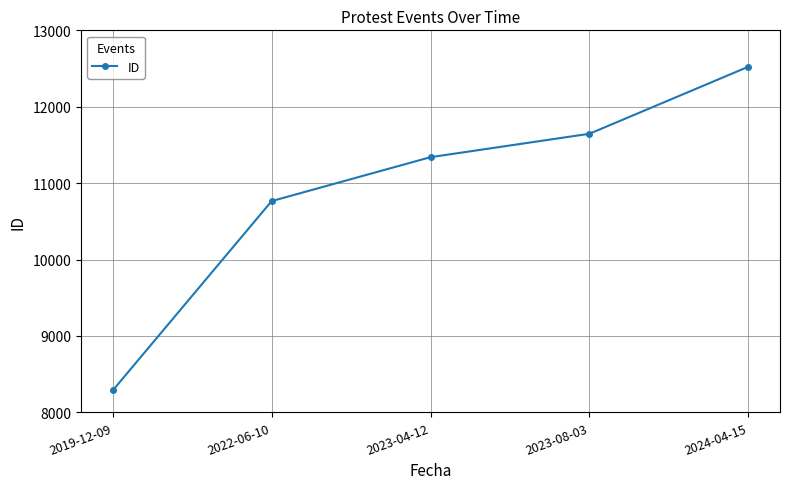

Which label corresponds to the smallest value in the chart?

2019-12-09